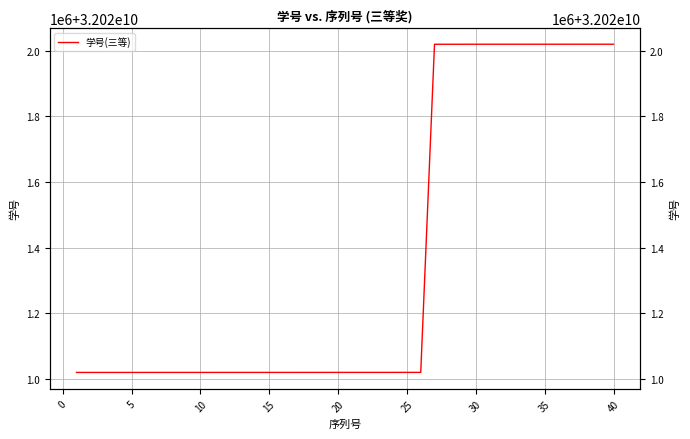

Reading left to right, transcribe all the data shown in this chart.

32021020012	32021020018	32021020026	32021020027	32021020030	32021020034	32021020037	32021020048	32021020051	32021020055	32021020058	32021020074	32021020075	32021020080	32021020083	32021020092	32021020095	32021020111	32021020112	32021020130	32021020132	32021020137	32021020148	32021020149	32021020172	32021020190	32022020004	32022020006	32022020011	32022020037	32022020051	32022020053	32022020065	32022020073	32022020077	32022020083	32022020089	32022020107	32022020116	32022020120